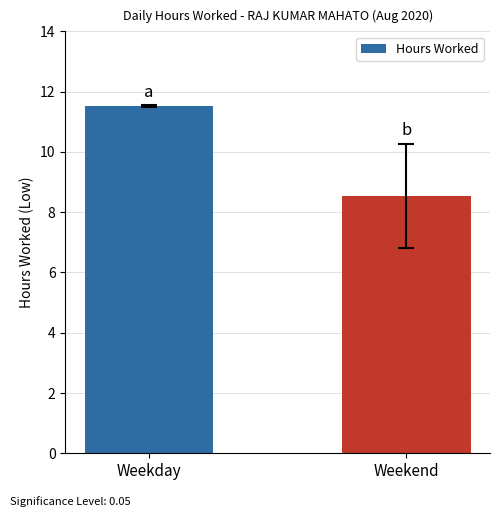

At which label does the data first exceed 11?

Weekday